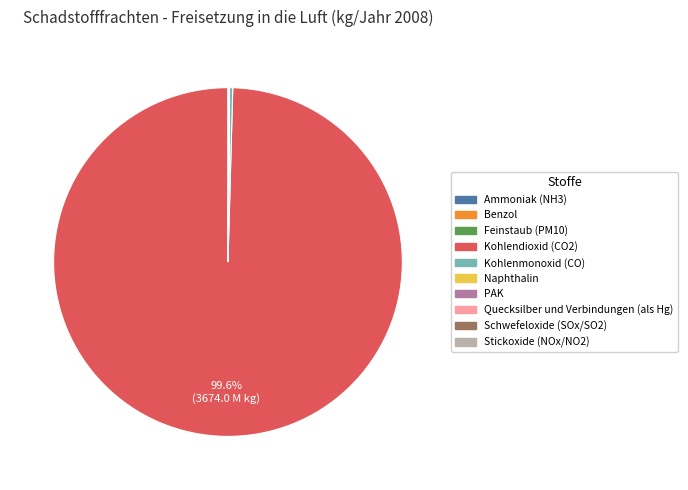

Does Kohlendioxid (CO2) account for over 50% of the chart?

Yes